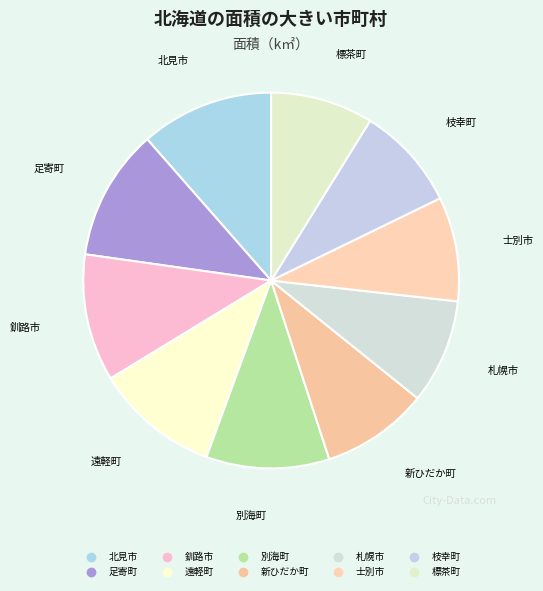

What is the ratio of the value at 標茶町 to the value at 釧路市?

0.8